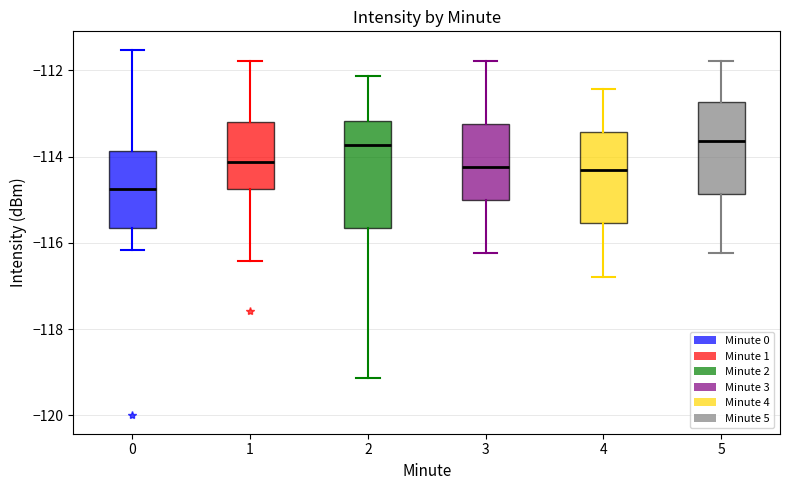

Which box is the tallest, from its lower edge to its upper edge?

2